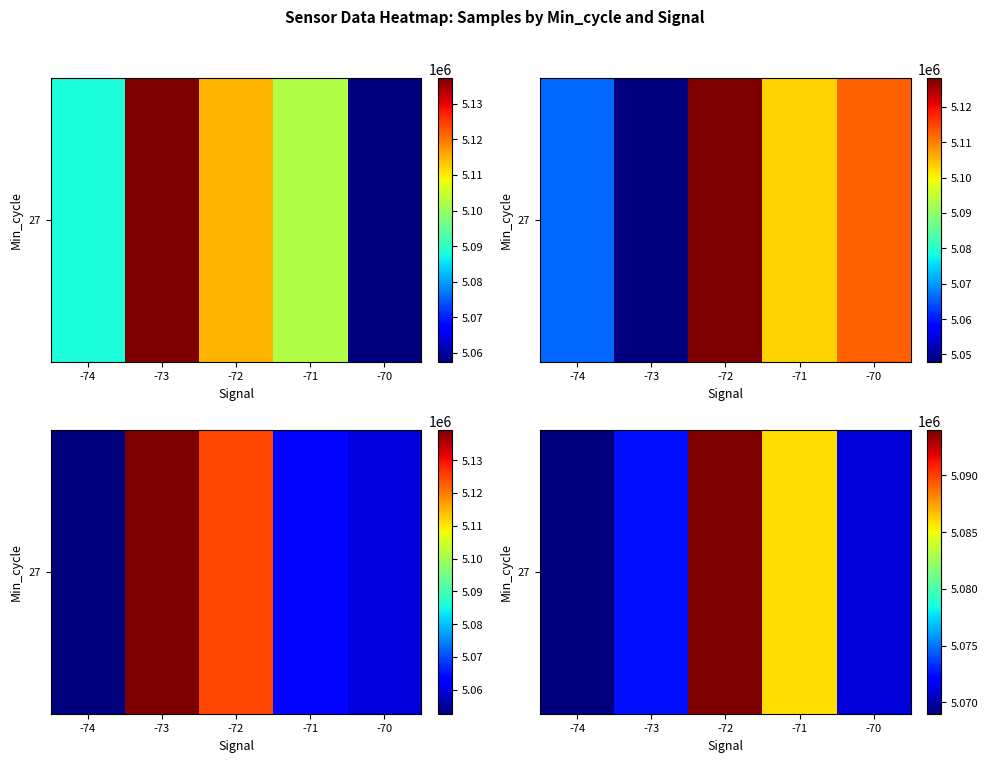

Approximately how many times larger is the value at -71 compared to -72?

1.0